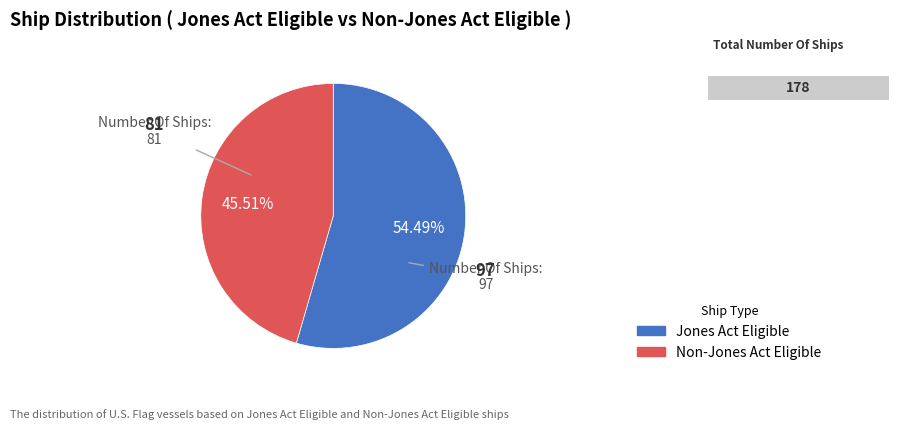

What is the ratio of the value at Non-Jones Act Eligible to the value at Jones Act Eligible?

0.8